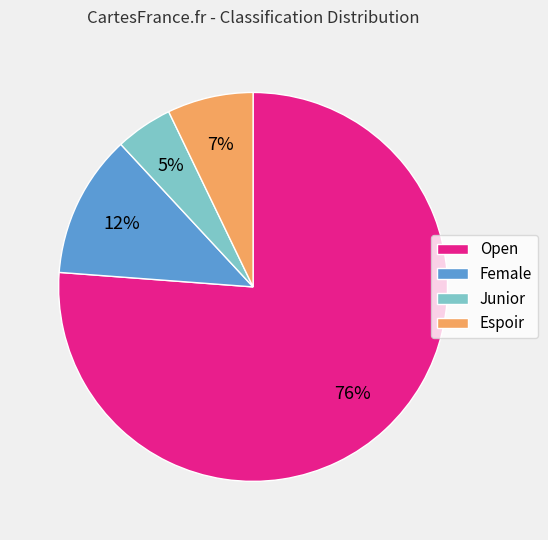

Which slice is the largest?

Open